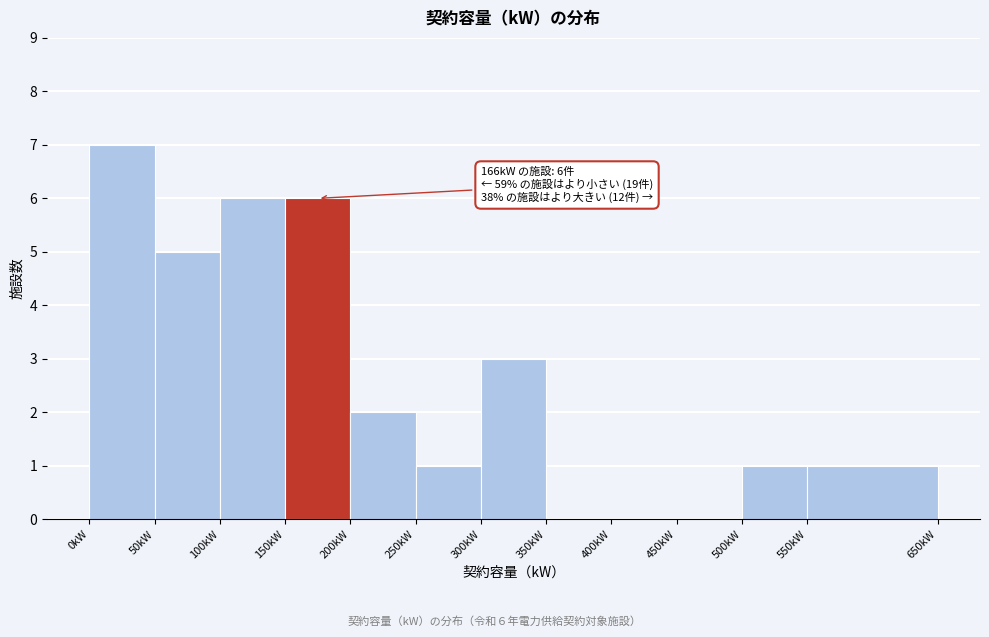

Over which range of the x-axis is the bar tallest?

0 to 50